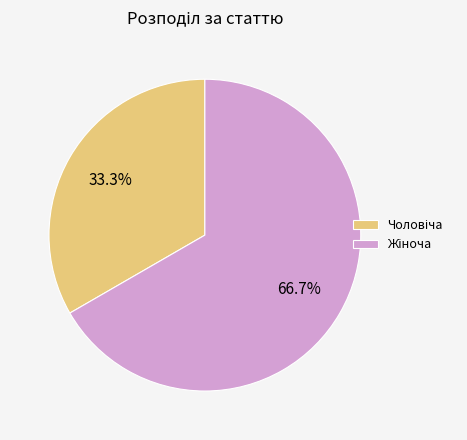

Is there any slice that represents more than half of the pie?

Yes